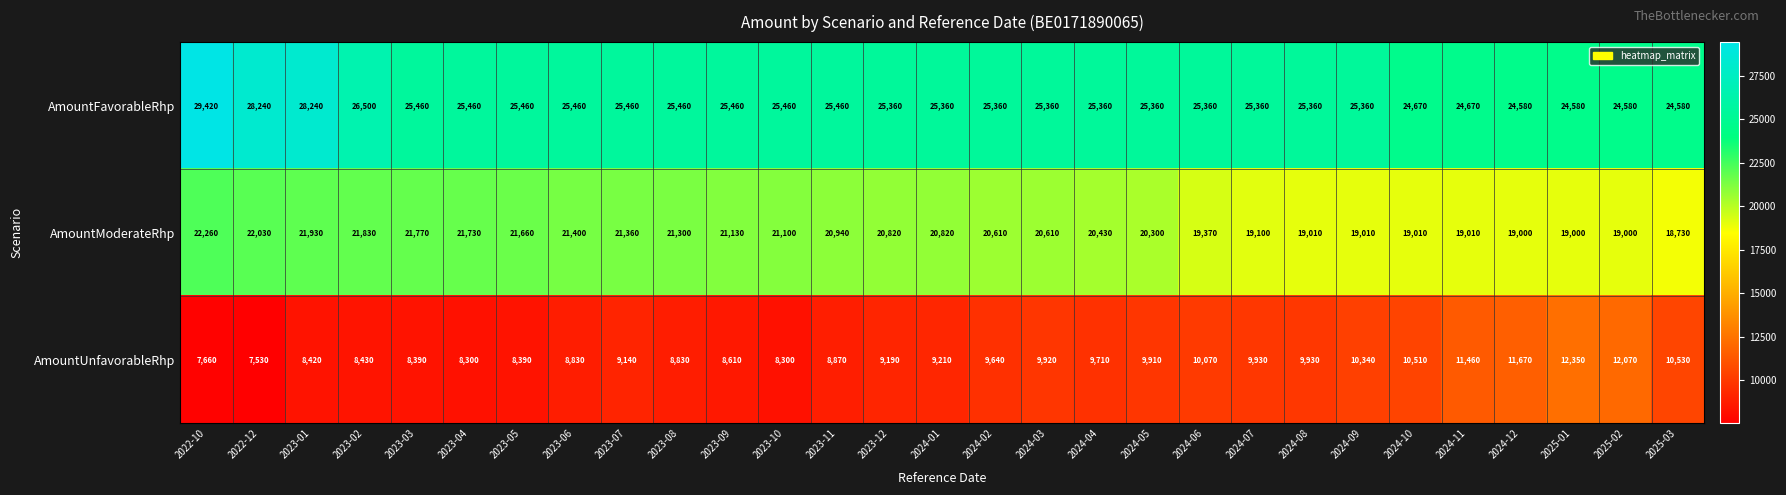

What is the difference between the highest and lowest values at 2023-07?

16320